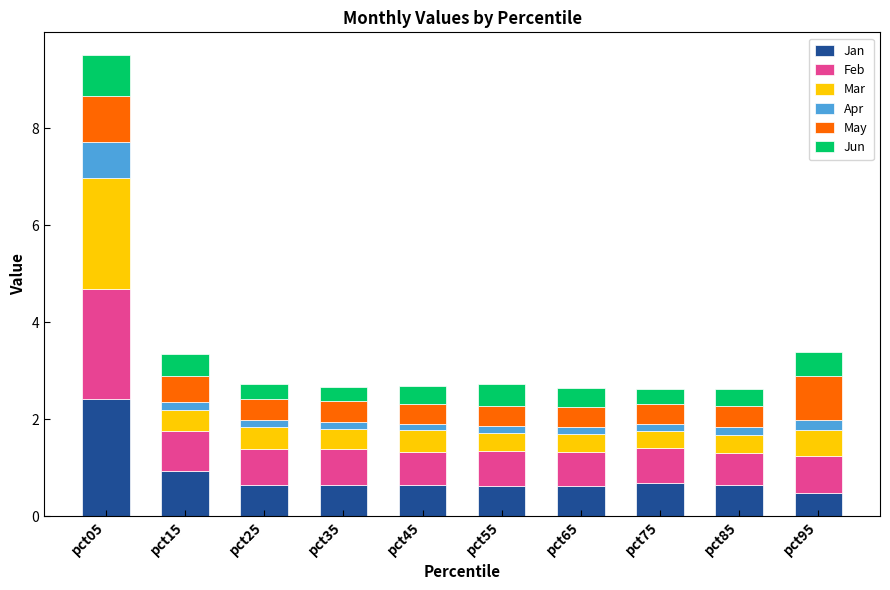

At which label does Jan reach its peak?

pct05